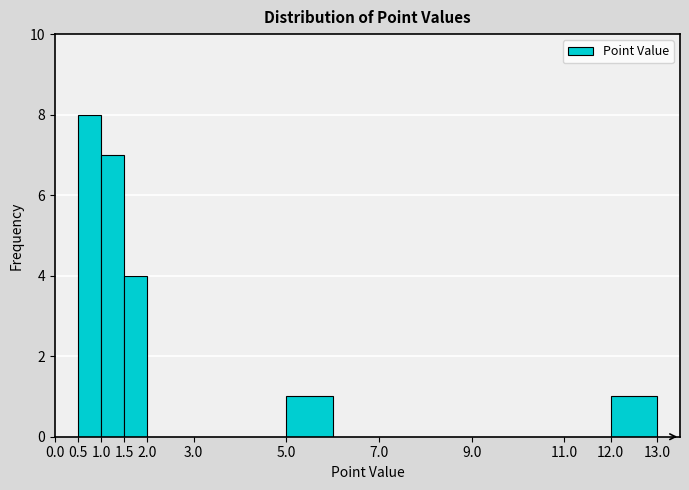

Which range on the x-axis has the tallest bar?

0.5 to 1.0